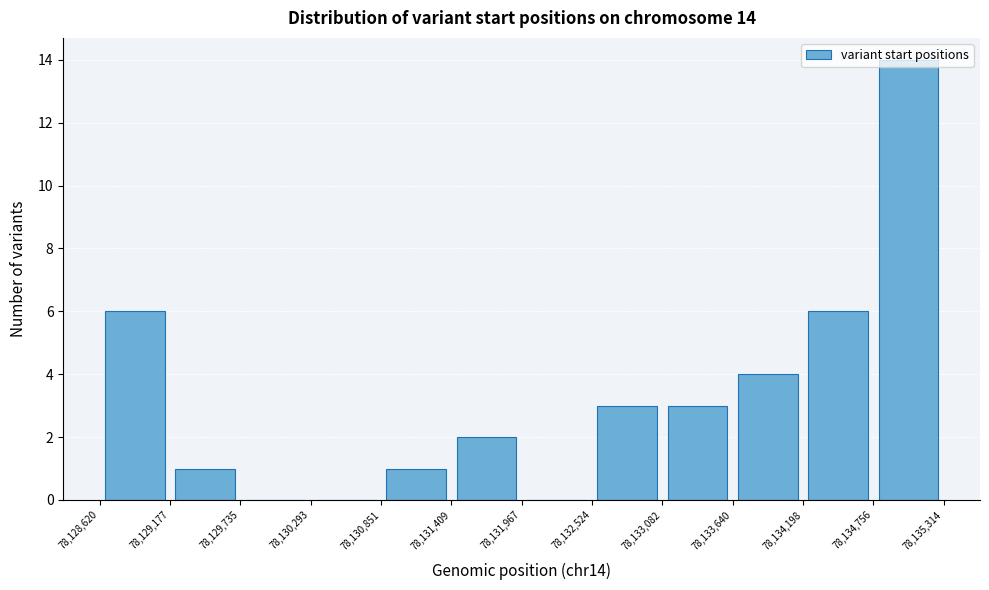

Over which range of the x-axis is the bar tallest?

78,134,756 to 78,135,314